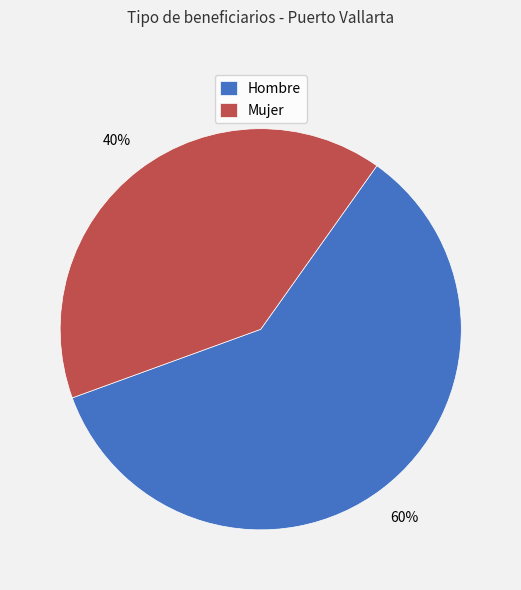

Rank the categories by value from highest to lowest.

Hombre, Mujer